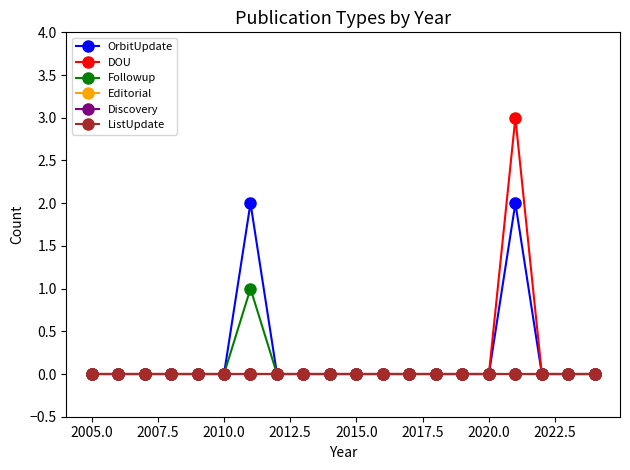

How many lines are shown in the chart?

6